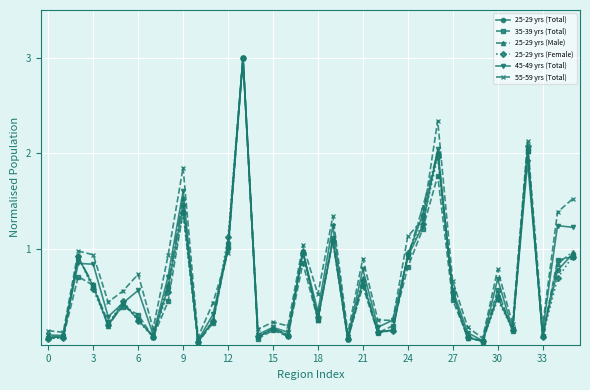

True or false: 25-29 yrs (Female) has more than 2 interior local peaks.

True